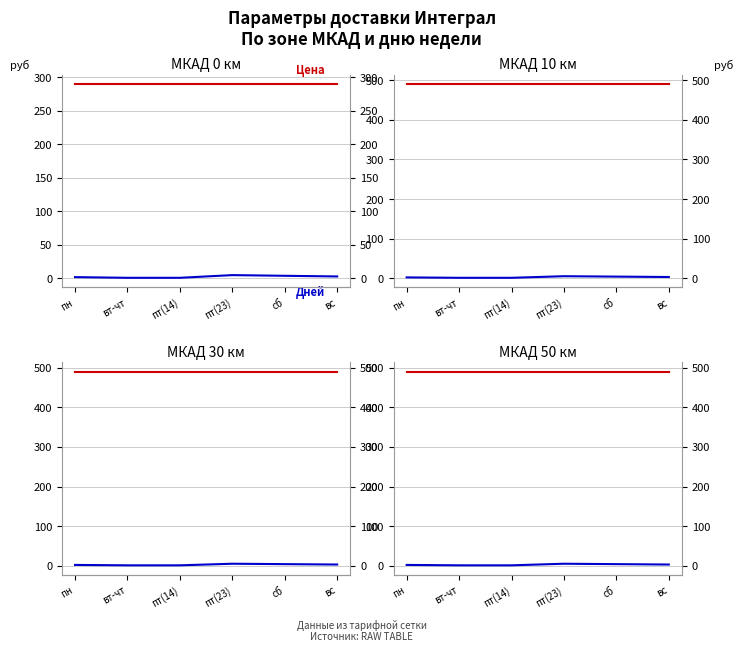

Which category has the highest value across all series?

пн